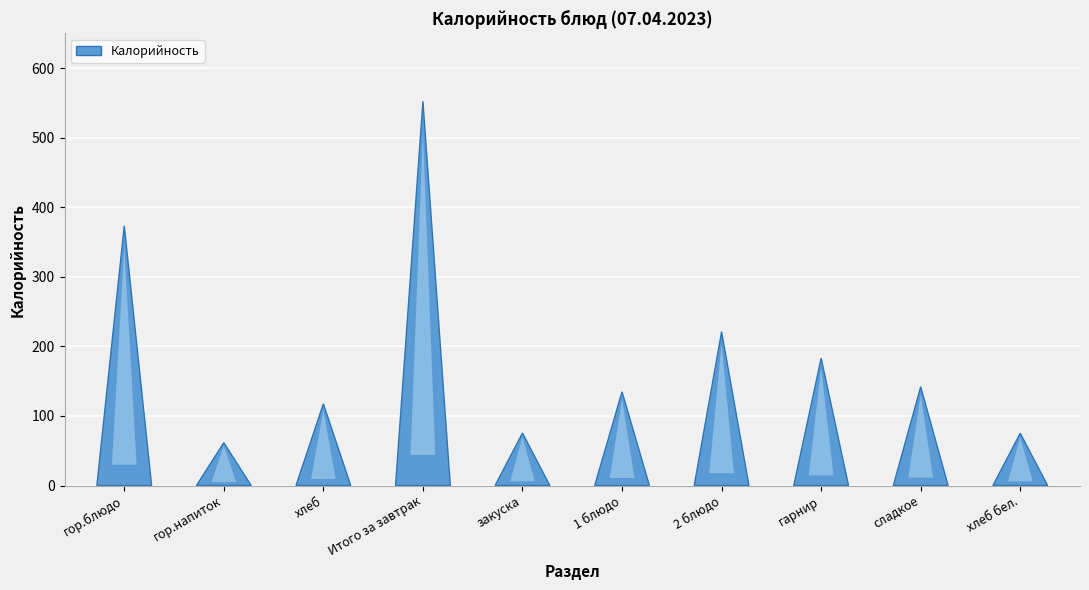

Is it true that the value at 2 блюдо is 221.1?

True